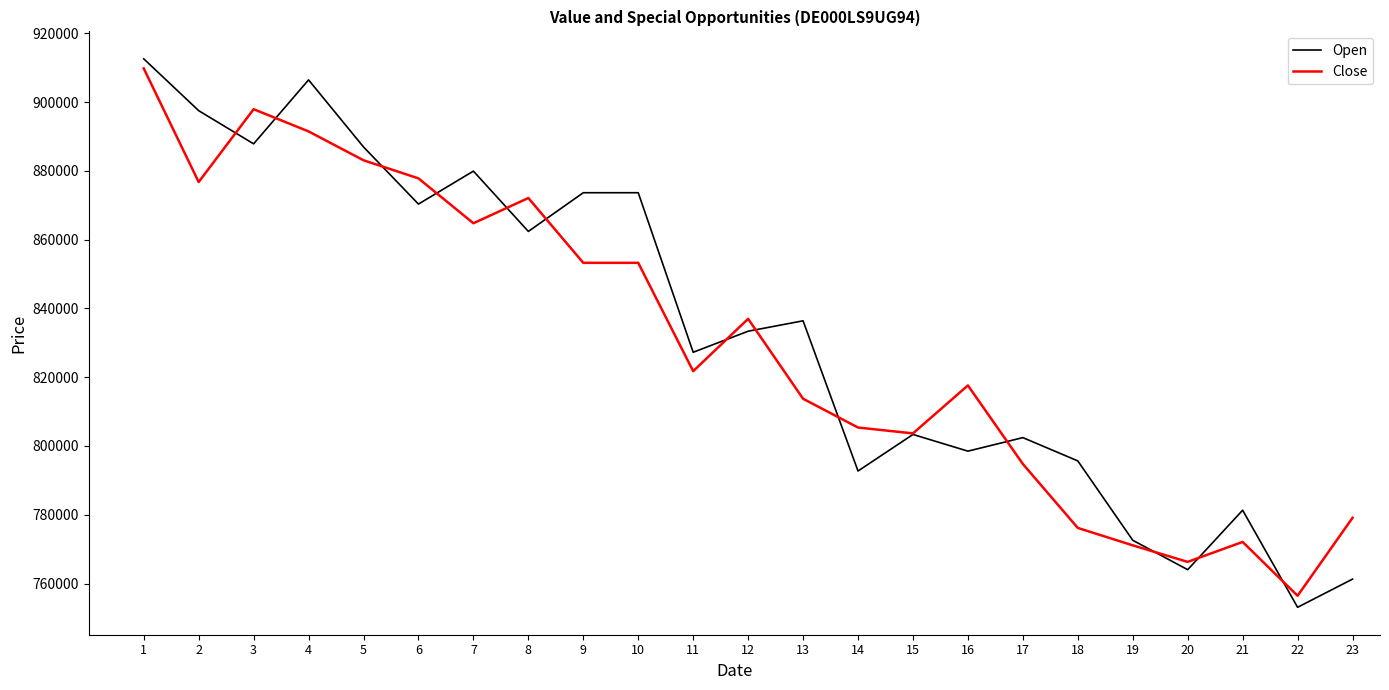

How many interior local valleys does the Open series have?

8